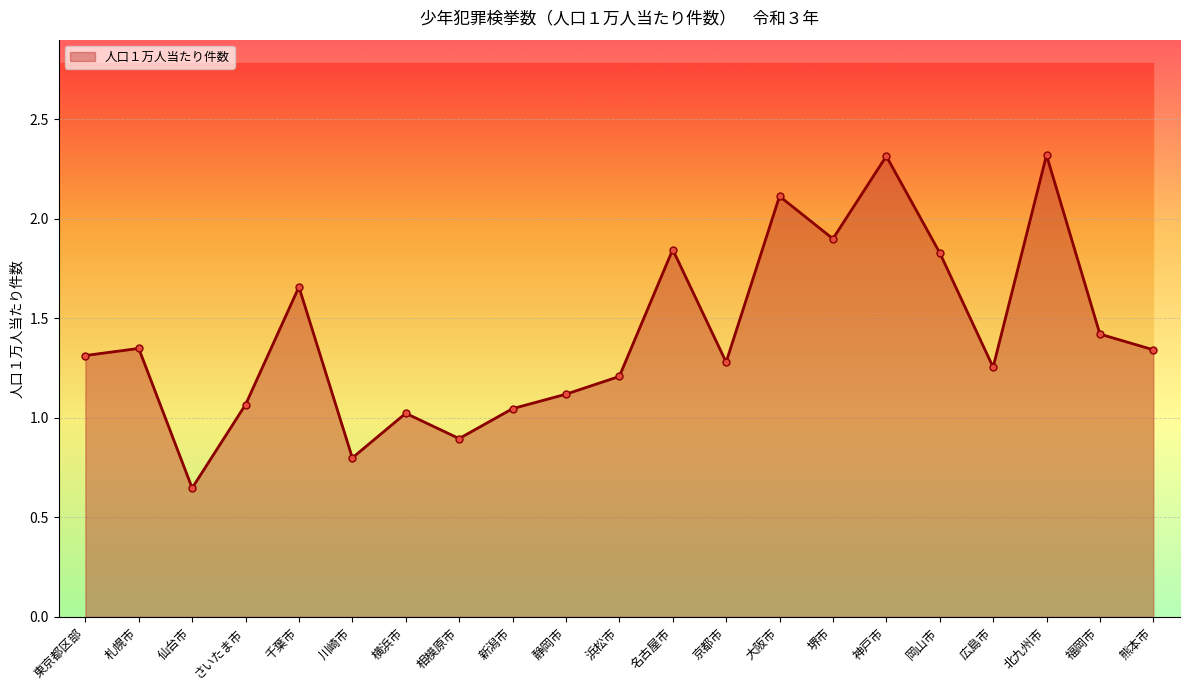

Does the chart have visible grid lines?

Yes